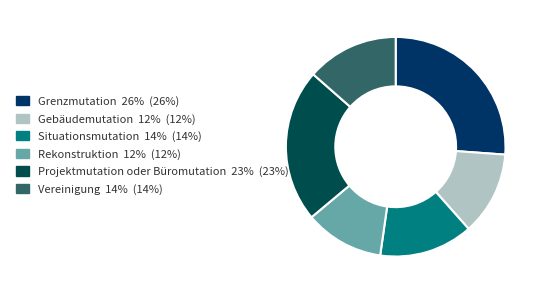

Combined, do Vereinigung and Rekonstruktion account for over 50%?

No